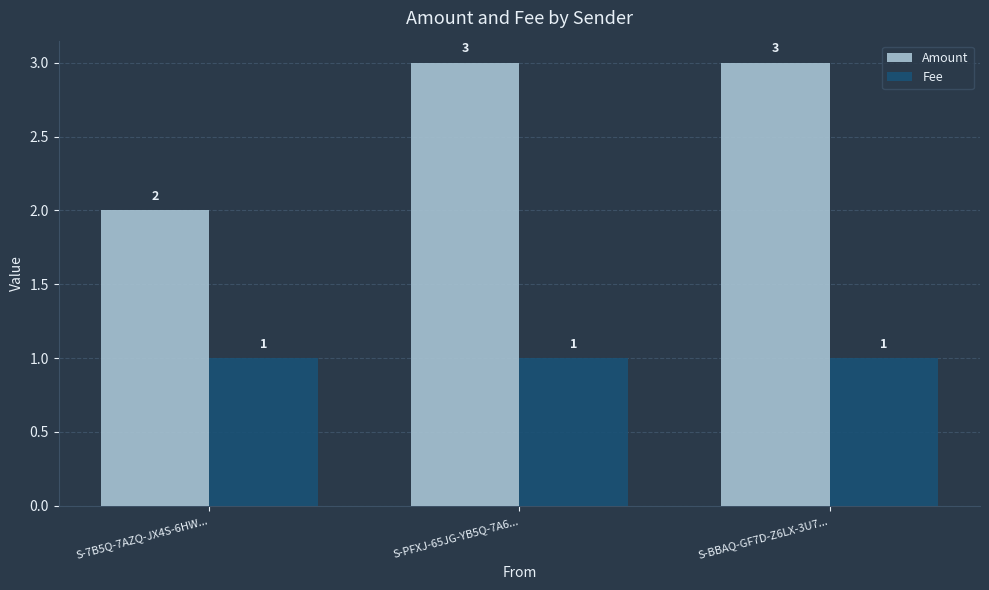

Count the Amount values in the range 2 to 3.

3